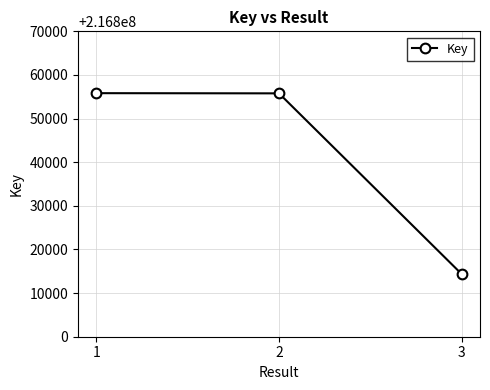

What is the difference between the maximum and minimum values?

41478